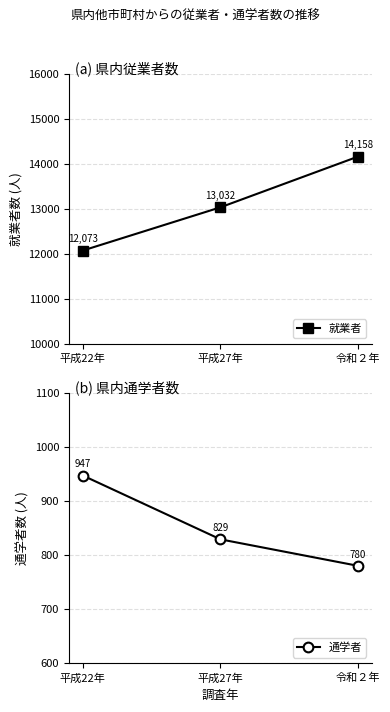

Which series has the largest range (max minus min)?

就業者